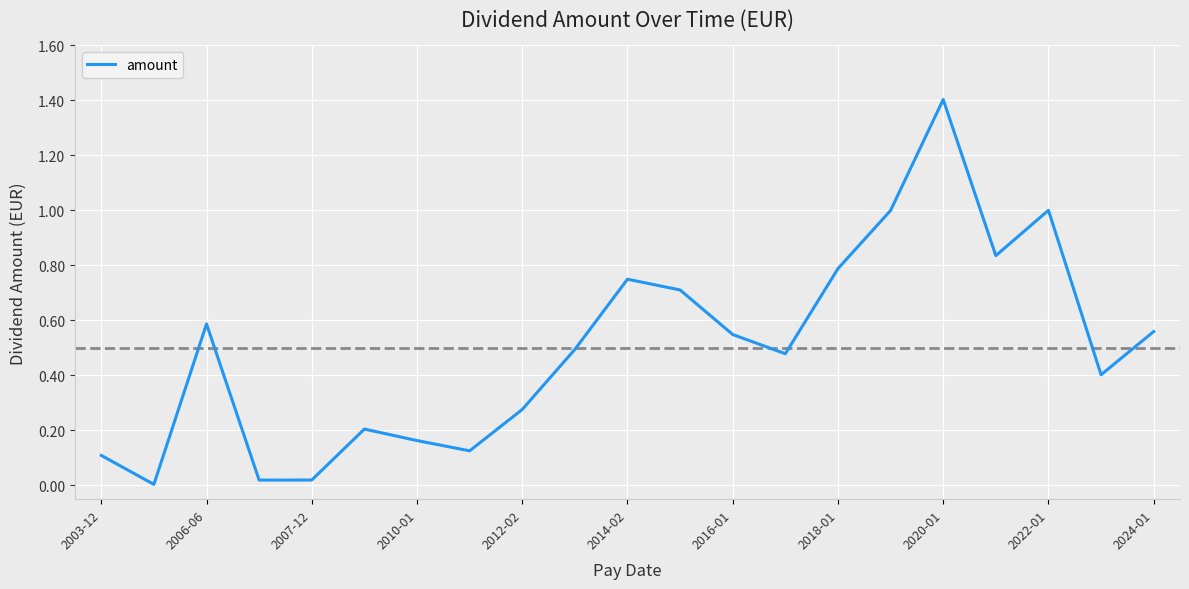

What is the difference between the maximum and minimum values?

1.4